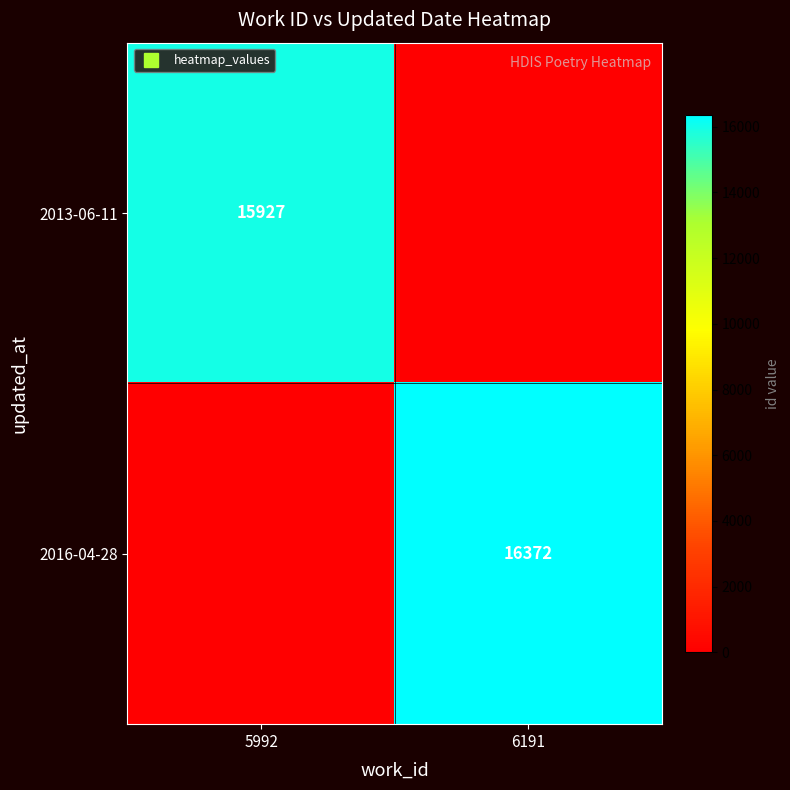

Which has a higher value, 6191 or 5992?

5992